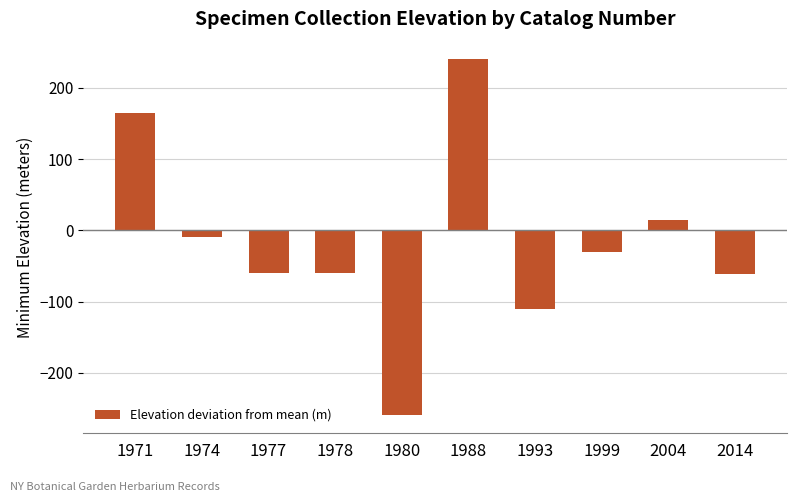

What is the greatest value displayed?

239.9